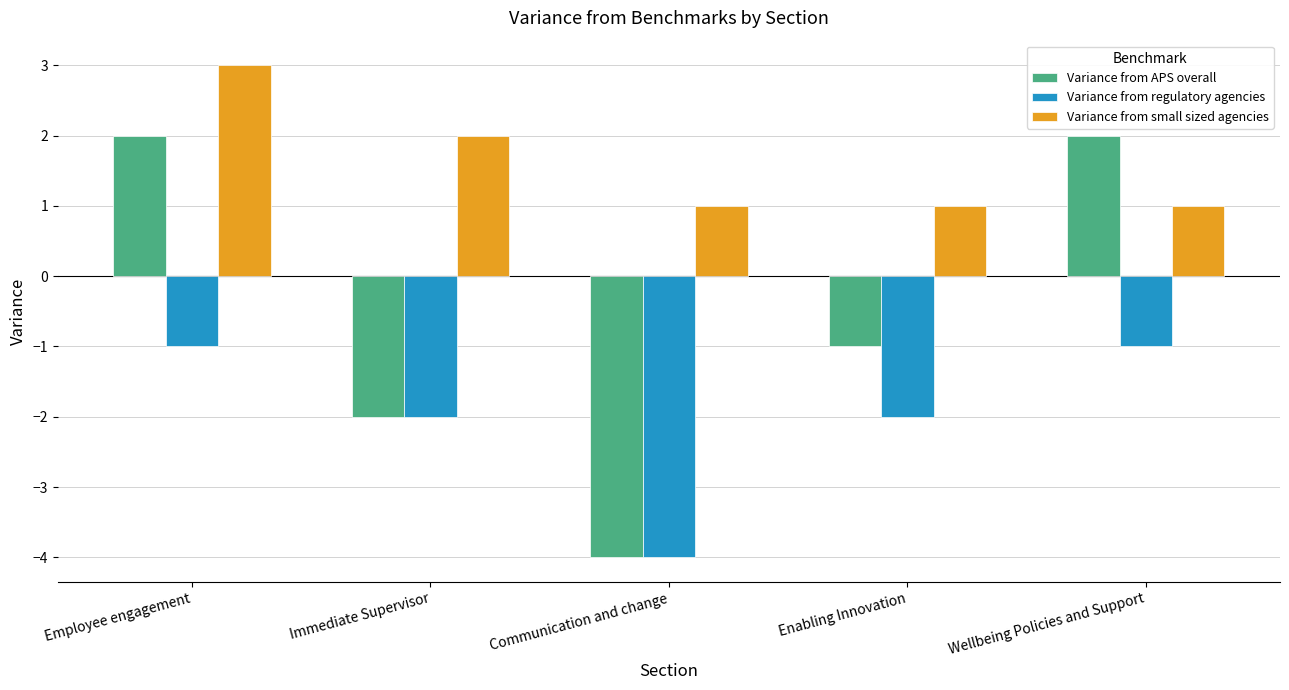

Which series has the largest range (max minus min)?

Variance from APS overall